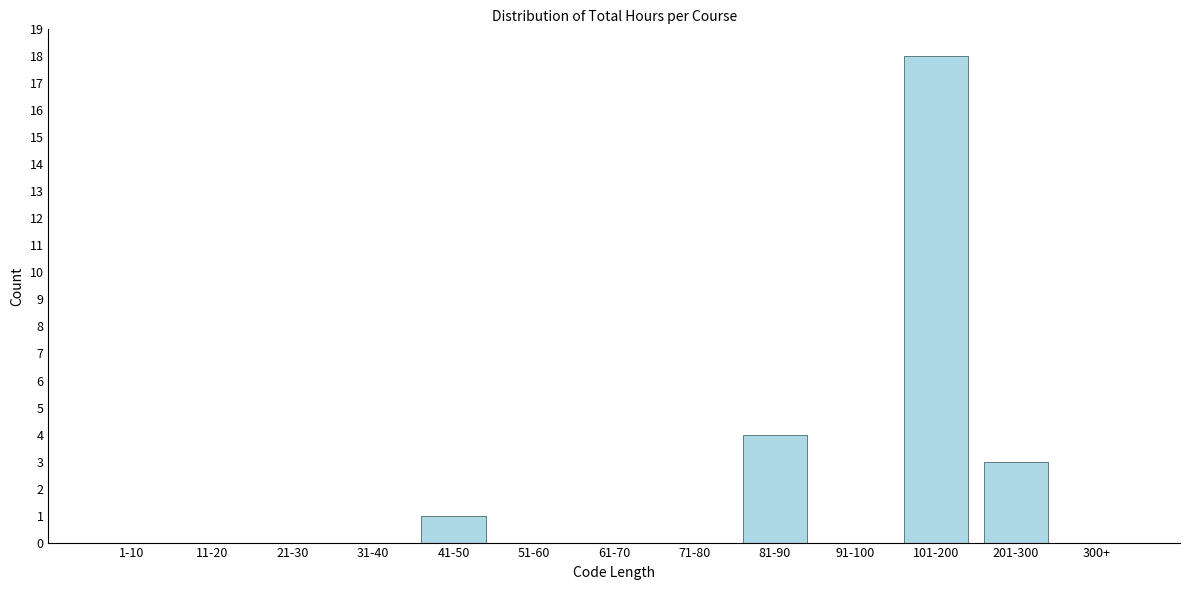

Reading left to right, list all the values displayed in this chart.

1-10=0	11-20=0	21-30=0	31-40=0	41-50=1	51-60=0	61-70=0	71-80=0	81-90=4	91-100=0	101-200=18	201-300=3	300+=0